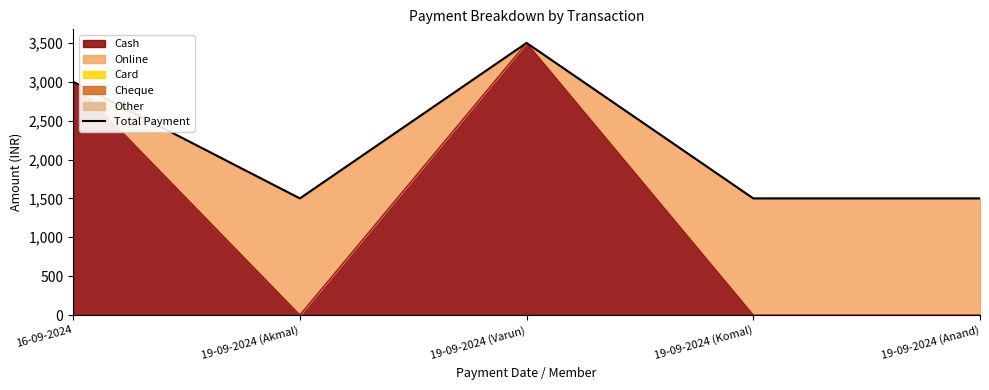

The Cash series shows 0 at 19-09-2024 (Komal). True or false?

True